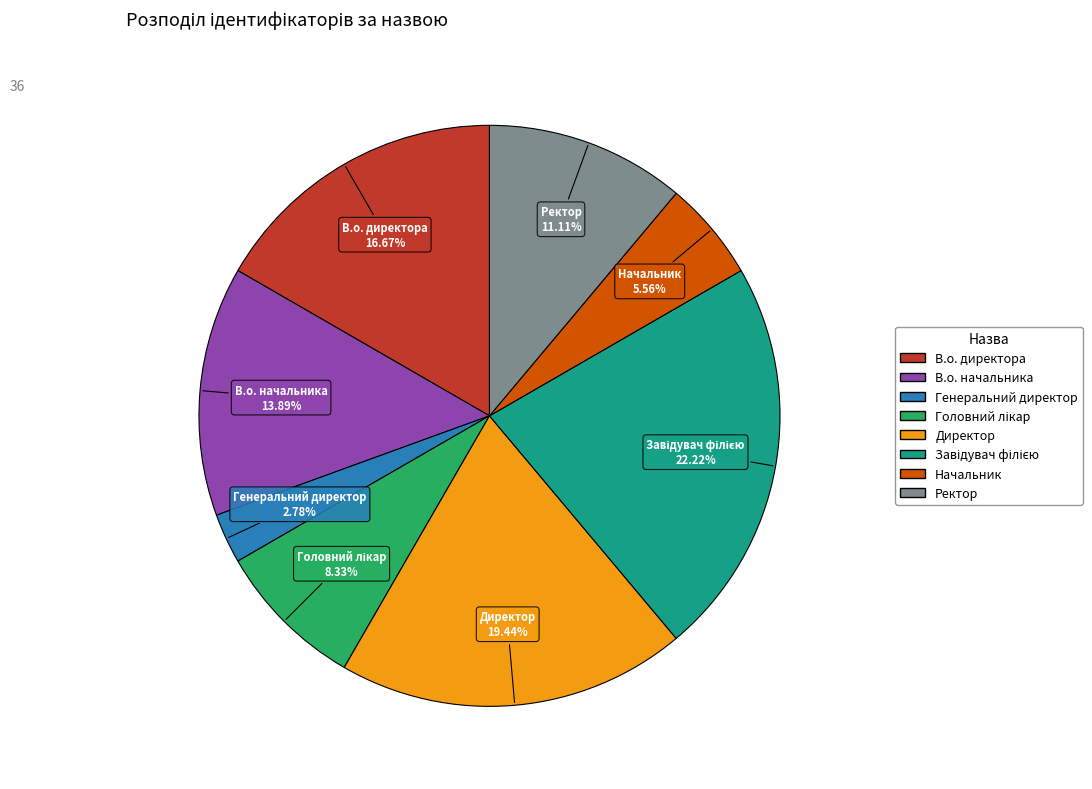

Which has a higher value, Ректор or В.о. директора?

В.о. директора